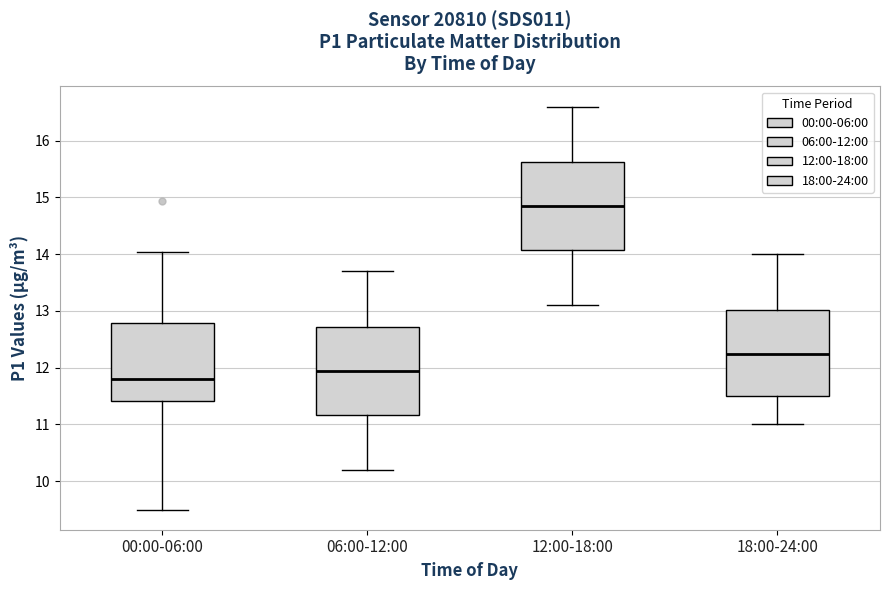

Which box's median line is the lowest?

00:00-06:00